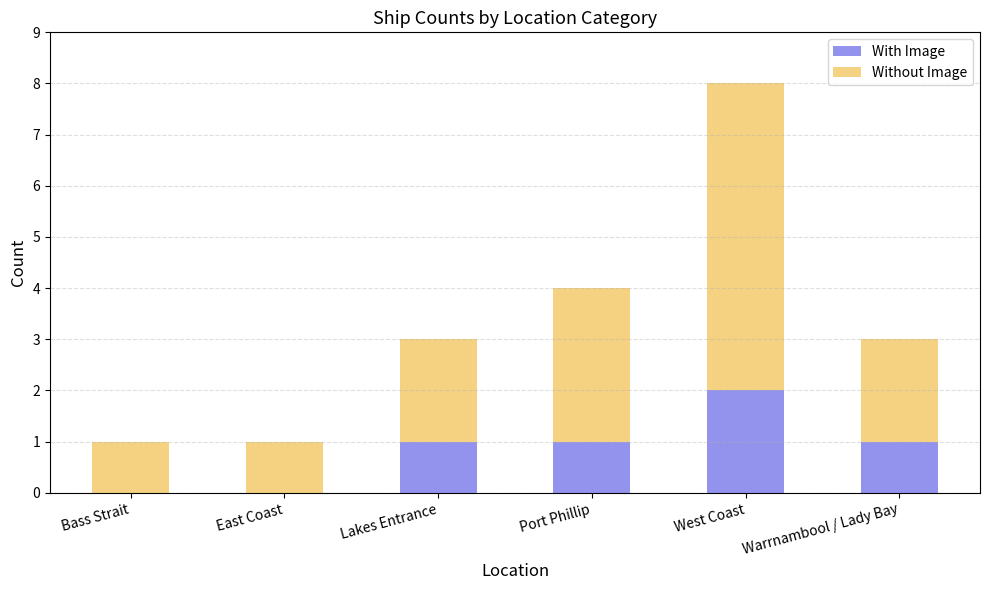

At which category is the sum across all series the highest?

West Coast